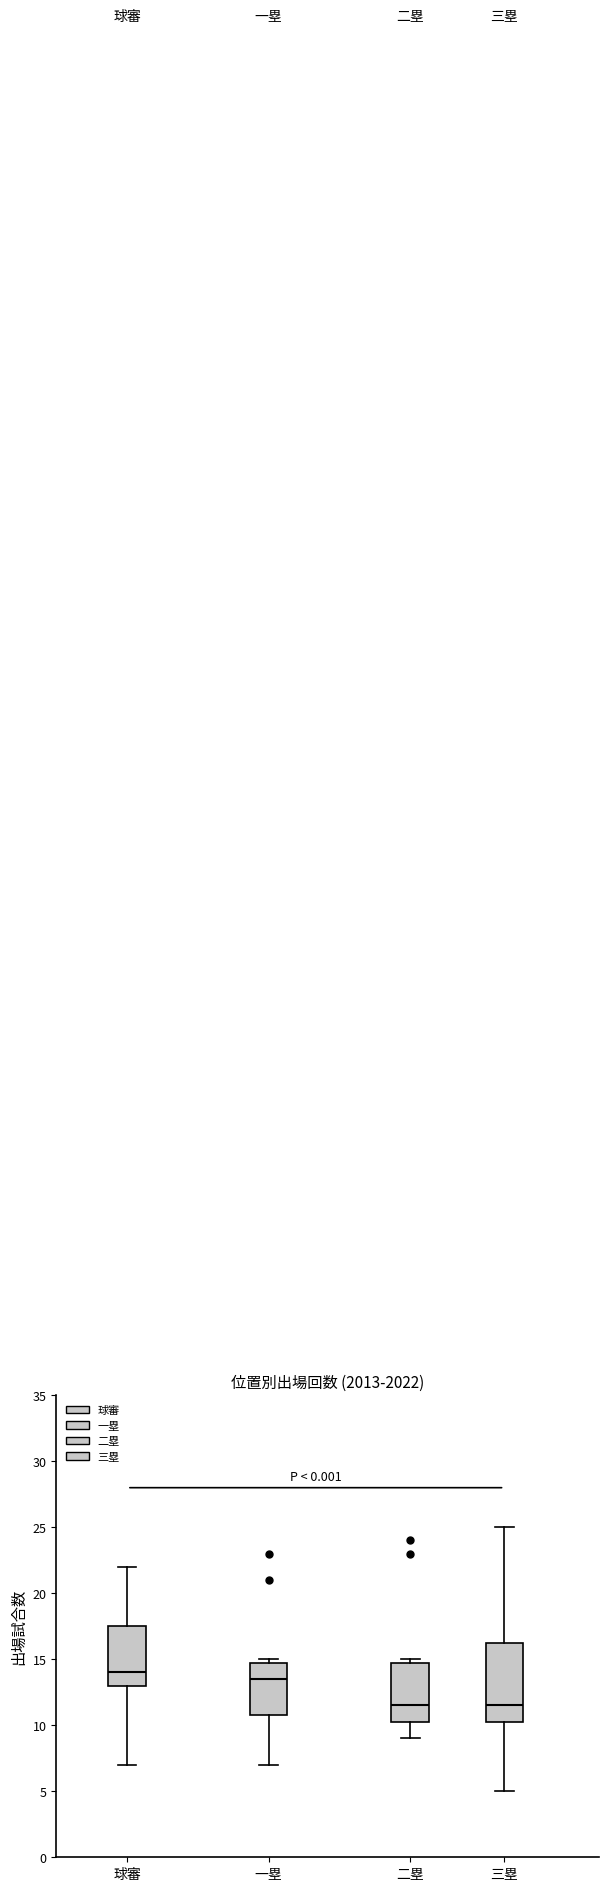

Where does the lower whisker of the box for 一塁 end on the y-axis? The values are not printed on the chart, so give them approximately, as read against the axis.

7.0